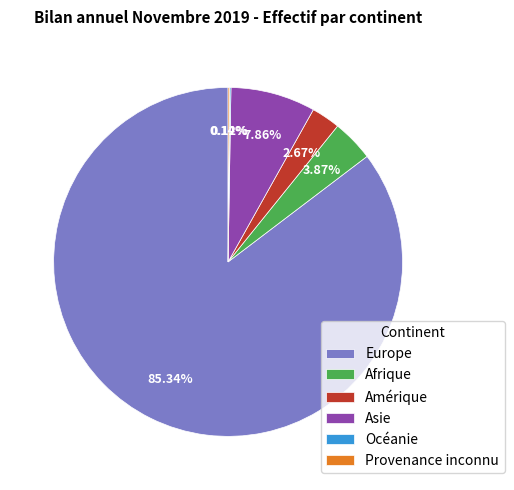

To the nearest percent, what portion does Asie represent?

8%